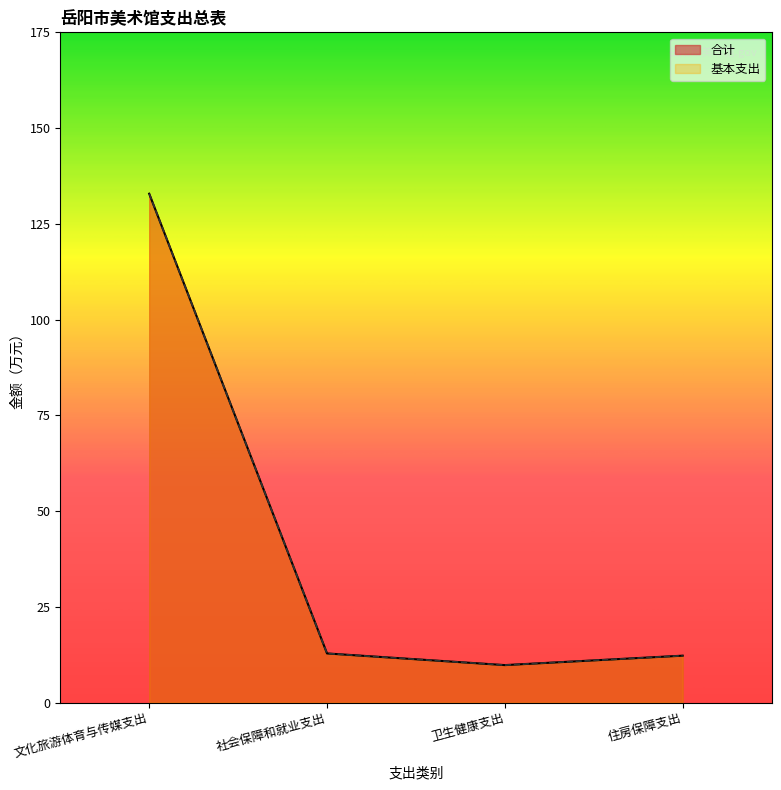

What is the label of the 2nd point from the left?

社会保障和就业支出